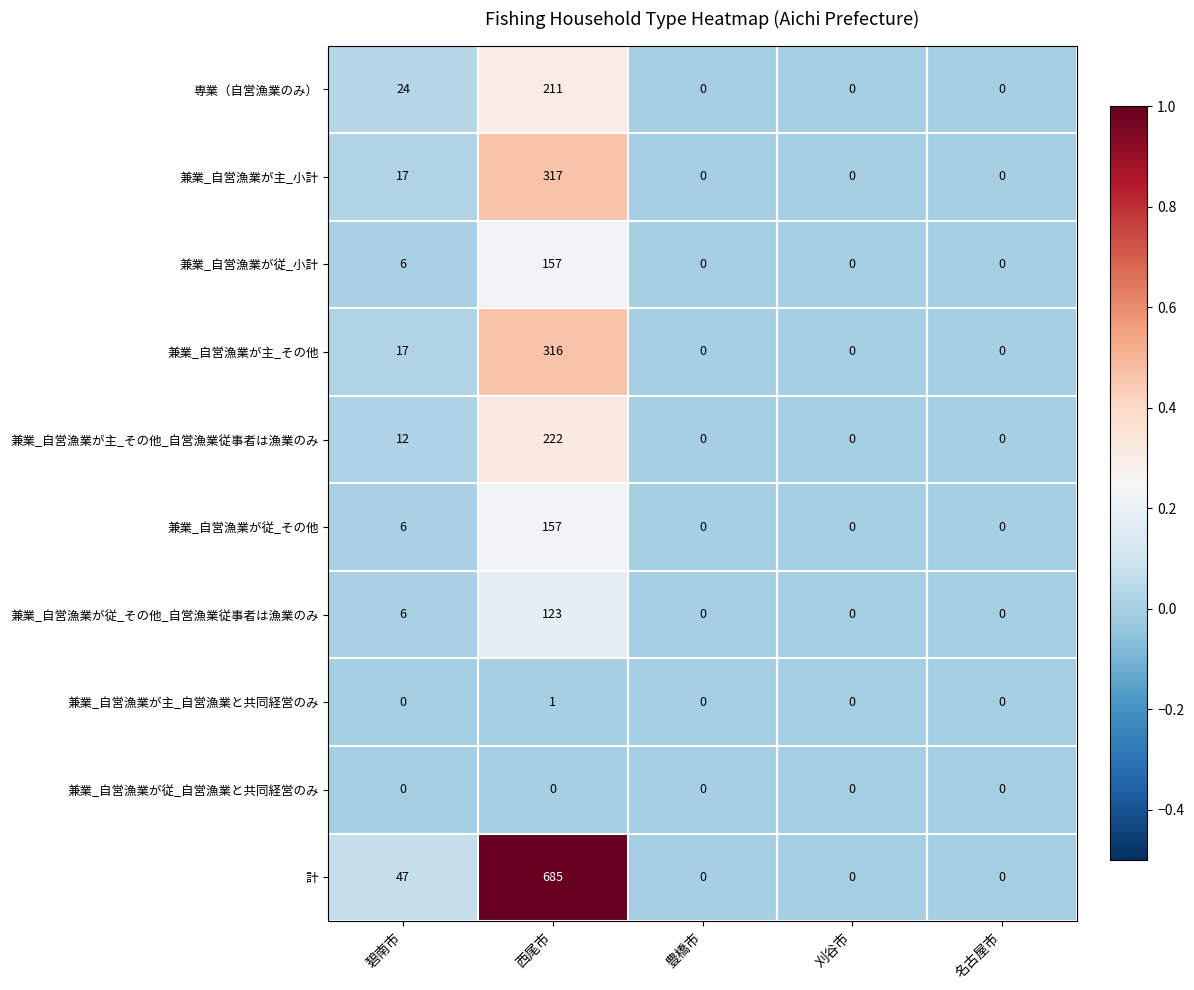

Between 碧南市 and 豊橋市, which series saw the biggest shift?

計